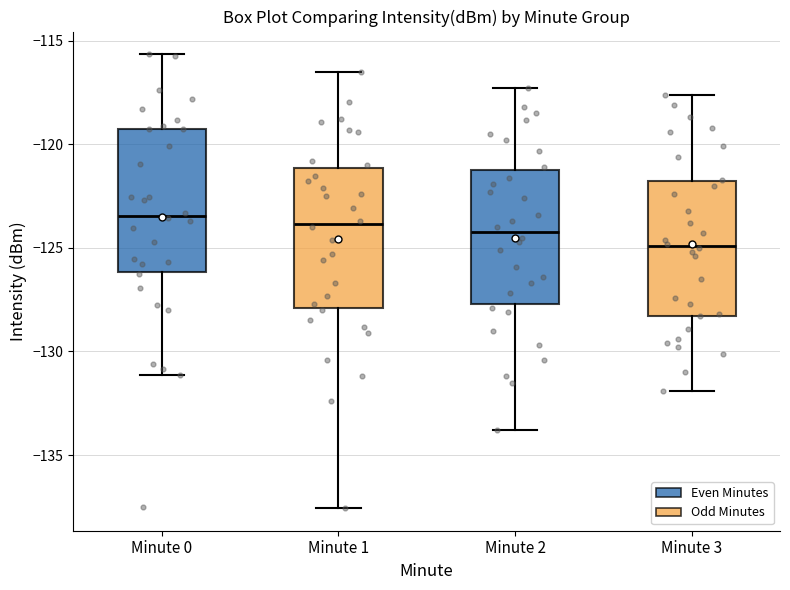

Reading left to right, transcribe this box plot: for each box, give where its median line is, the range the box spans, and where its two whiskers end, as read against the y-axis. The values are not printed on the chart, so give them approximately, as read against the axis.

Minute 0: median -123.5, box -126.0 to -119.5, whiskers -131.0 to -115.5
Minute 1: median -124.0, box -128.0 to -121.0, whiskers -137.5 to -116.5
Minute 2: median -124.0, box -127.5 to -121.0, whiskers -134.0 to -117.5
Minute 3: median -125.0, box -128.5 to -122.0, whiskers -132.0 to -117.5